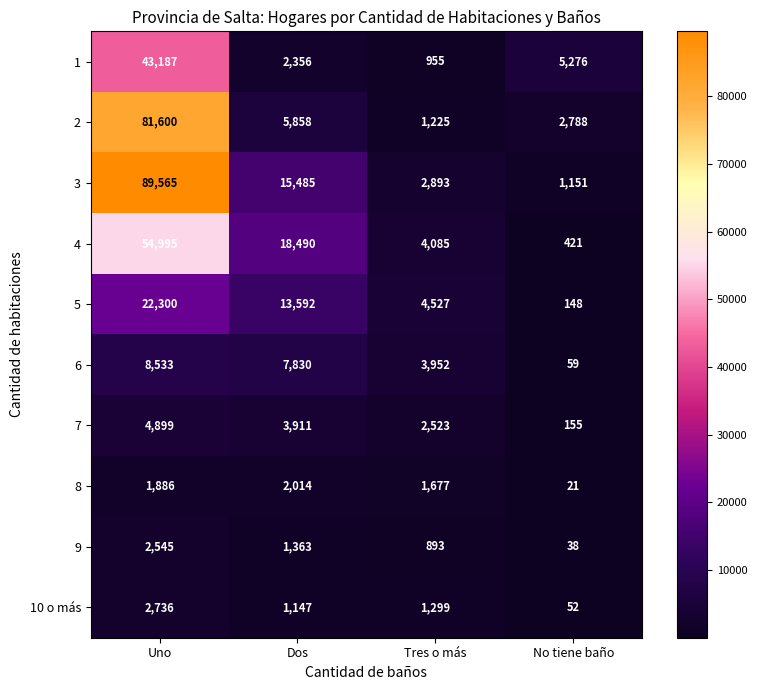

What is the difference between the second highest and second lowest values in the 2 series?

3070